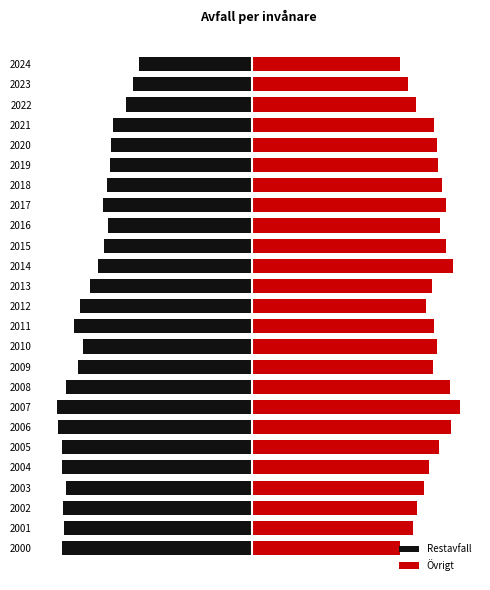

Rank the series by their average value, from lowest to highest.

Restavfall, Övrigt